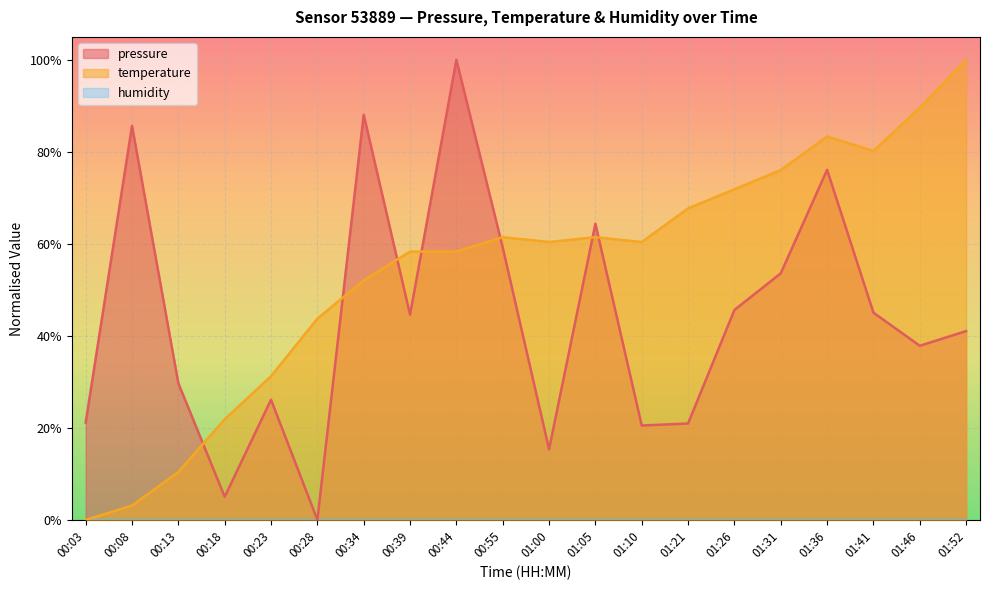

How many distinct data groups are displayed?

2